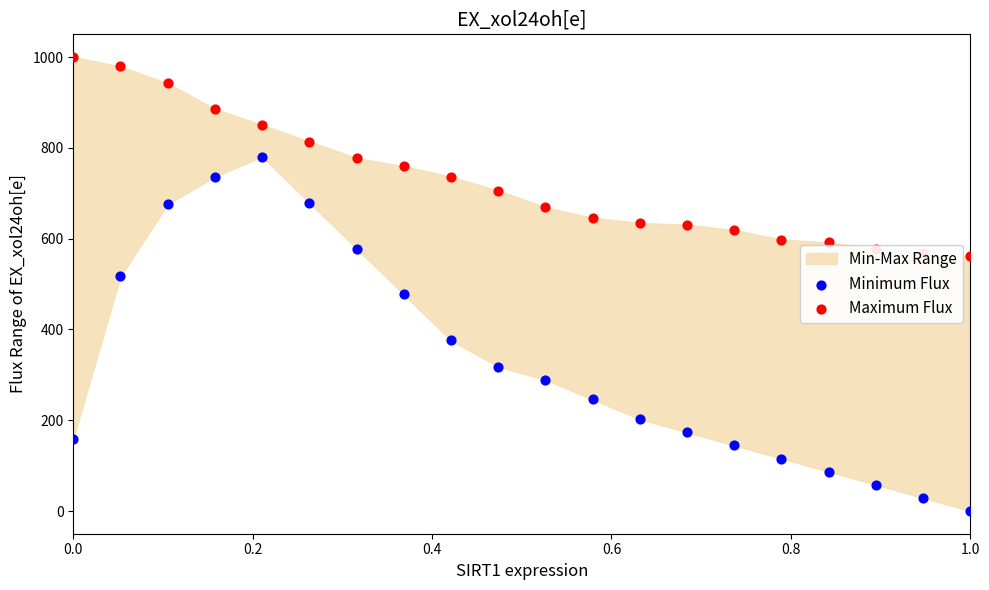

Which series reaches the minimum Y coordinate?

Minimum Flux